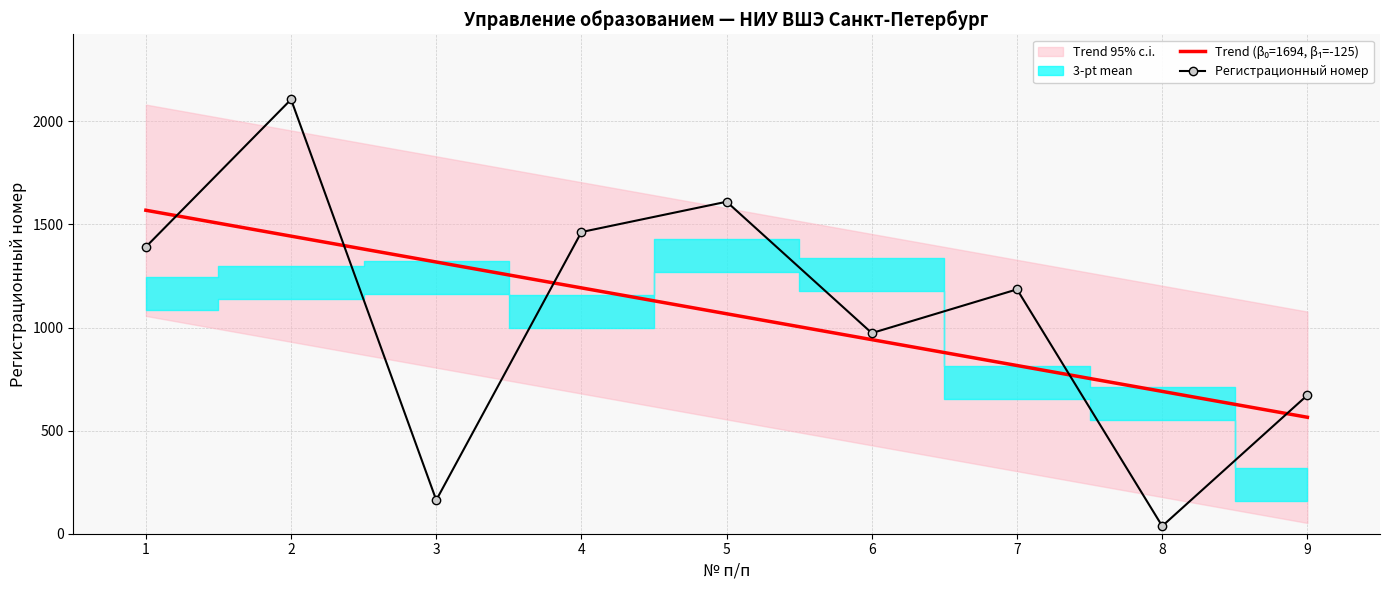

What is the difference between the Регистрационный номер values at 2 and 9?

1434.0